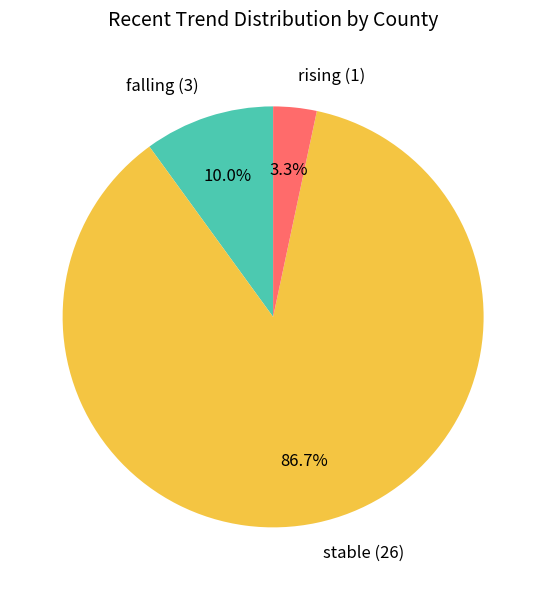

To the nearest percent, what is the difference between the rising and falling slice percentages?

7%